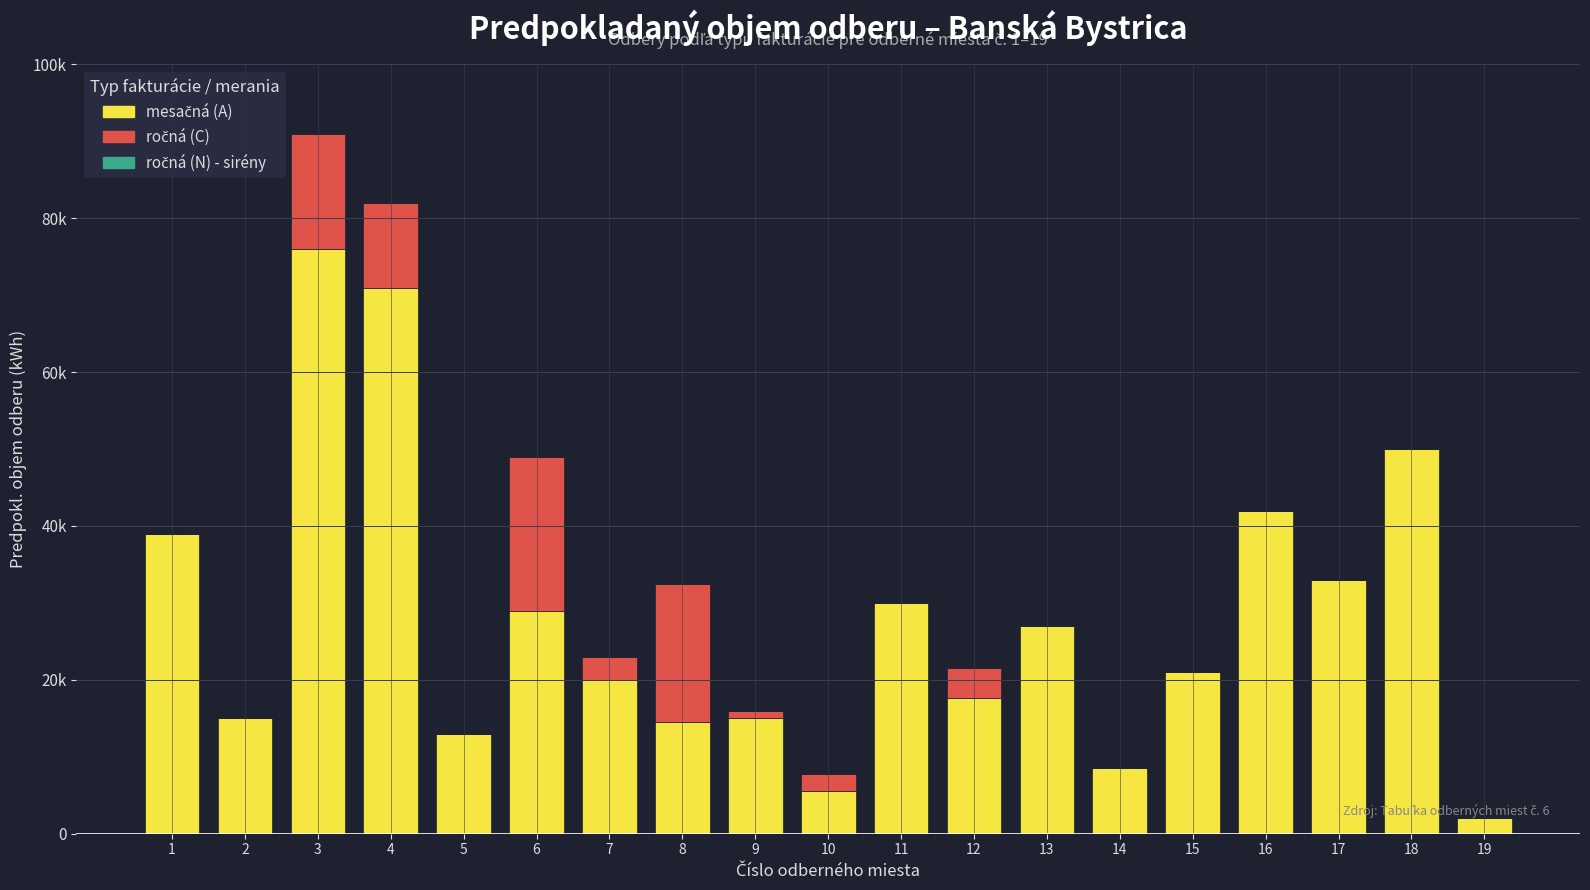

Does the chart contain stacked bars?

Yes